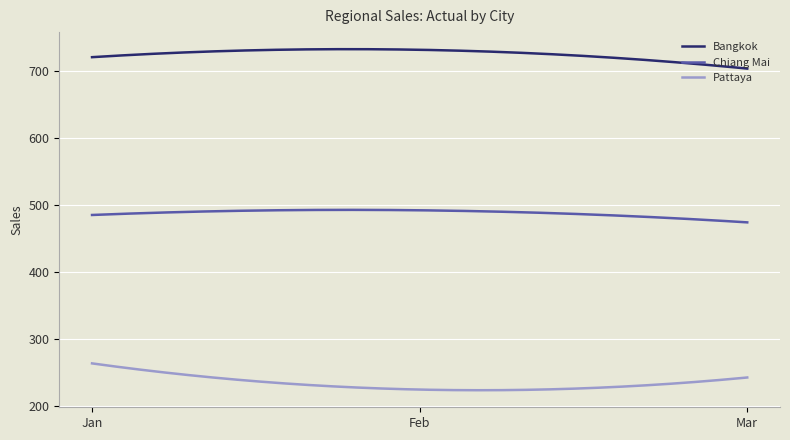

List the series in order of their peak value, lowest first.

Pattaya, Chiang Mai, Bangkok